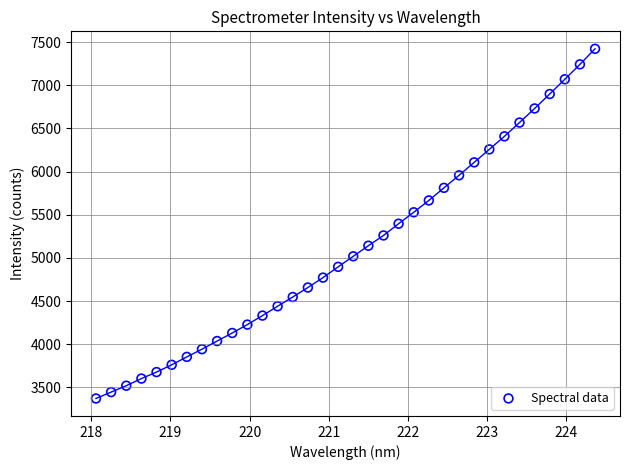

What is the range of X values (max minus min)?

6.3